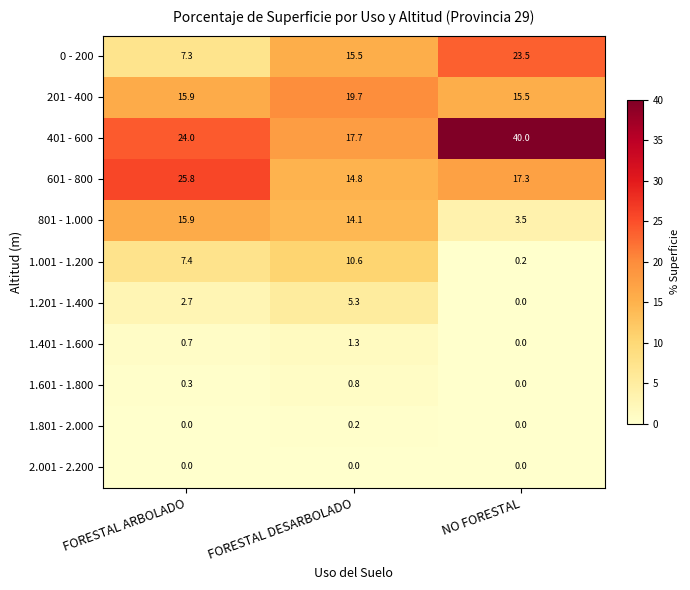

What is the average value of the 201 - 400 series?

17.0